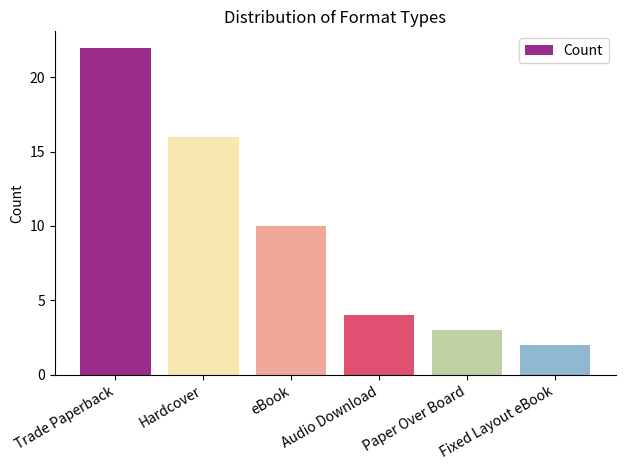

How many series are shown in this chart?

1